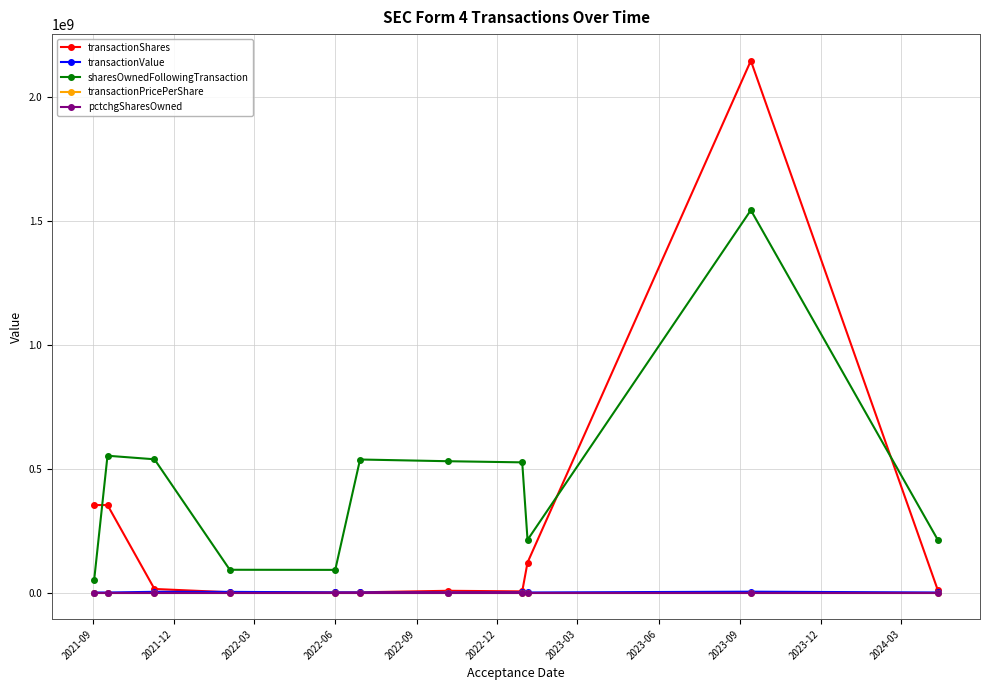

Which series has the largest total across all categories?

sharesOwnedFollowingTransaction